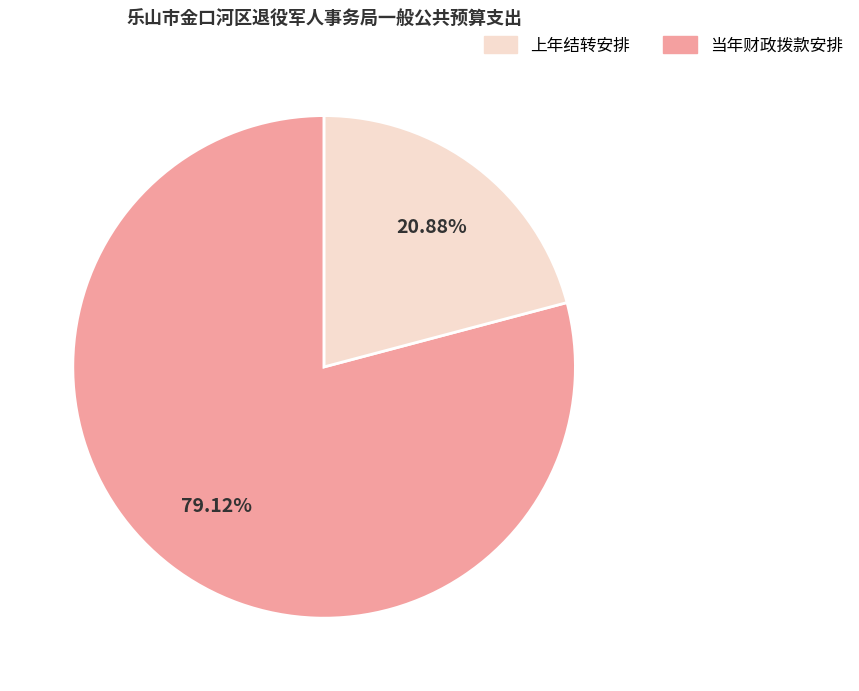

Does any single category account for the majority?

Yes